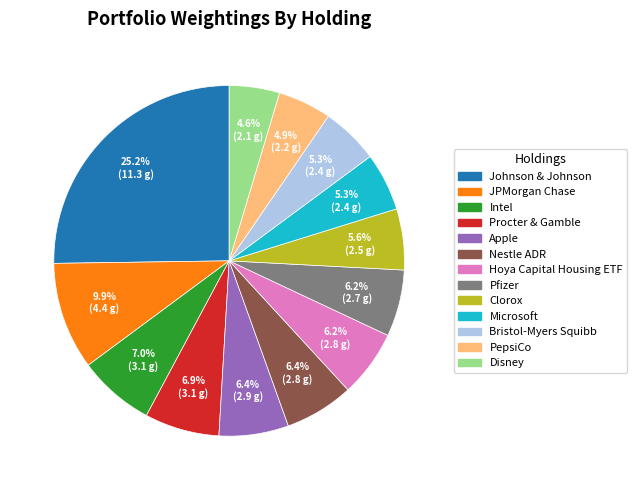

Which has a higher value, Pfizer or Intel?

Intel